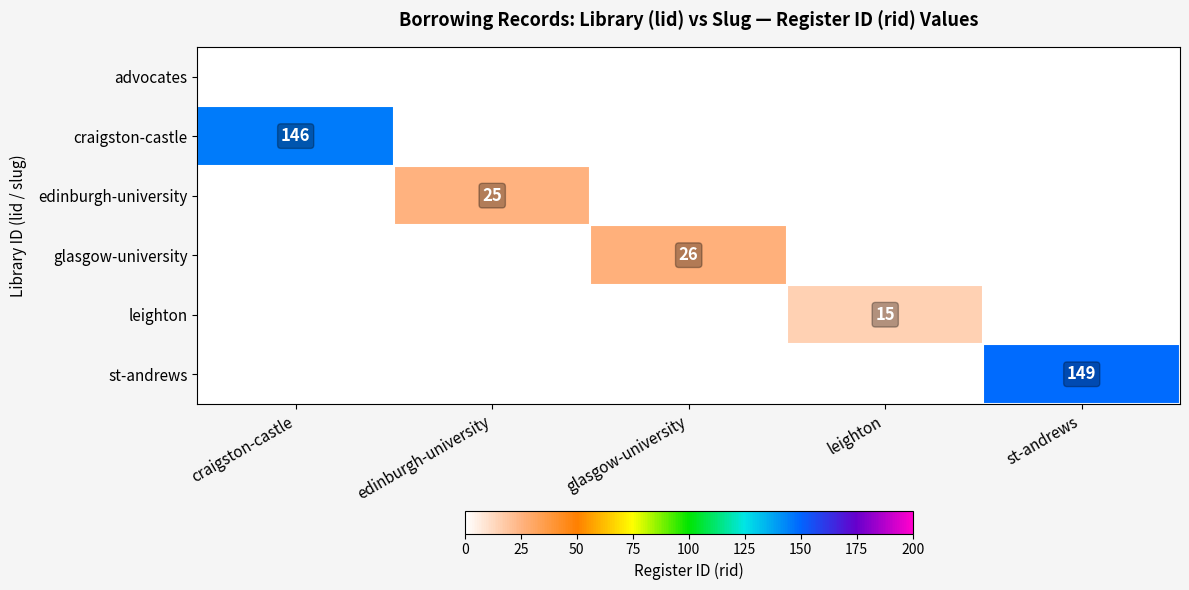

At which category is the sum across all series the highest?

st-andrews